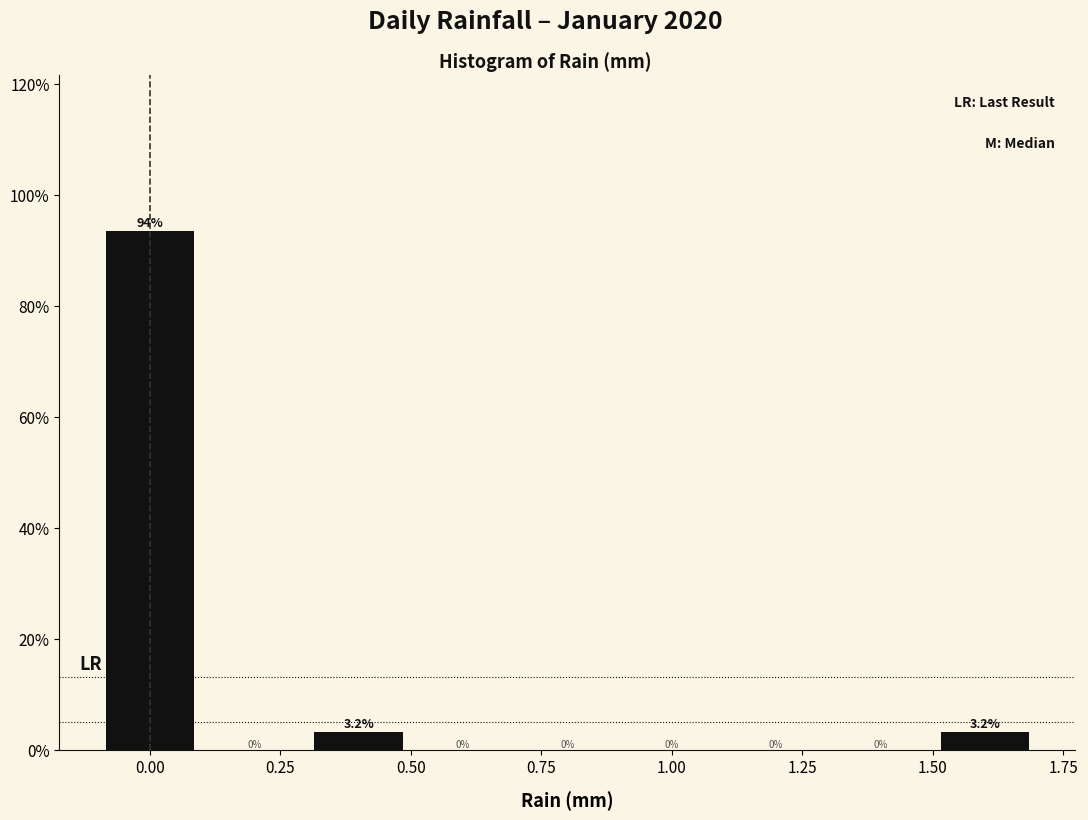

What is the height of the bar covering -0.1 to 0.1 on the x-axis?

93.5